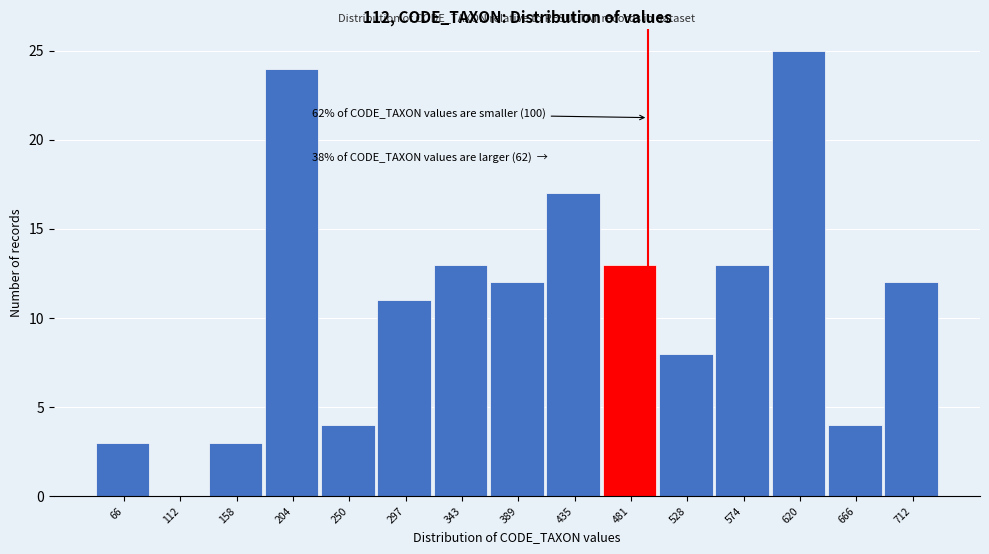

Reading right to left, transcribe all the data shown in this chart.

712=12	666=4	620=25	574=13	528=8	481=13	435=17	389=12	343=13	297=11	250=4	204=24	158=3	112=0	66=3